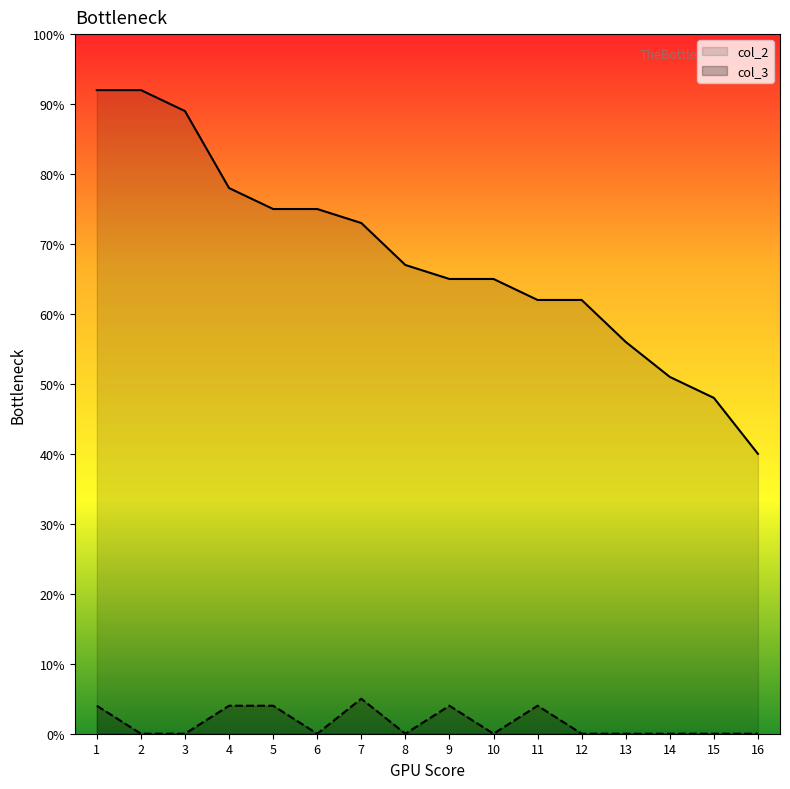

Reading left to right, what are all the values shown in this chart?

col_2: 1=92	2=92	3=89	4=78	5=75	6=75	7=73	8=67	9=65	10=65	11=62	12=62	13=56	14=51	15=48	16=40
col_3: 1=4	2=0	3=0	4=4	5=4	6=0	7=5	8=0	9=4	10=0	11=4	12=0	13=0	14=0	15=0	16=0